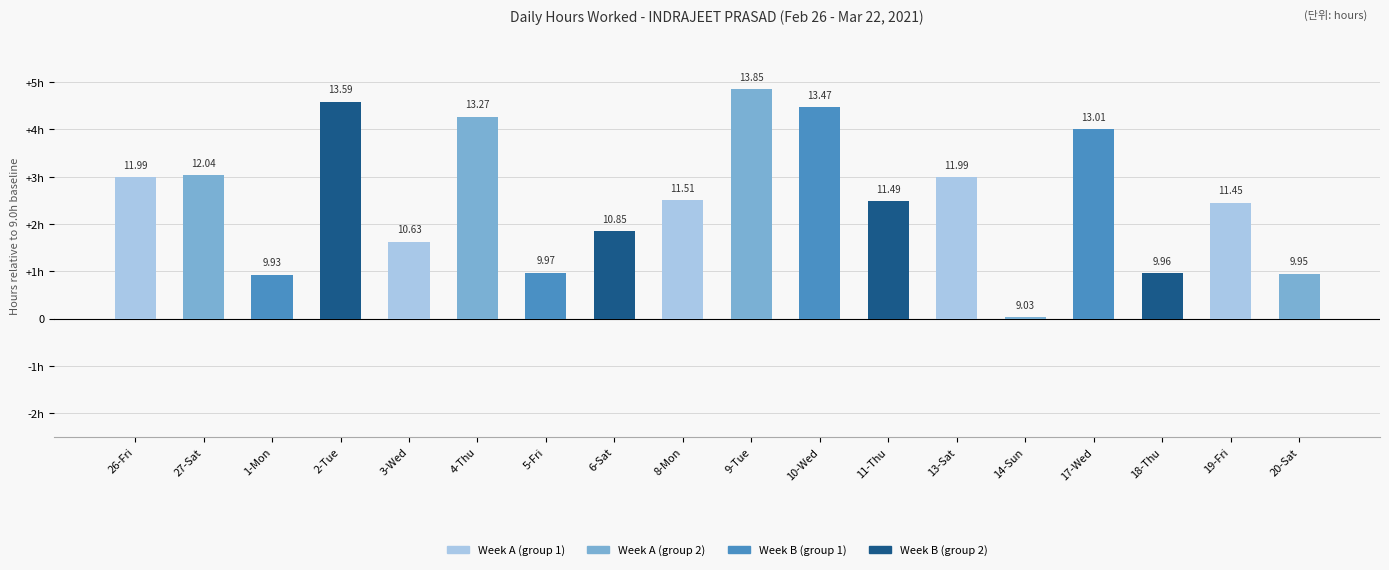

What is the difference between the values at 9-Tue and 11-Thu?

2.4